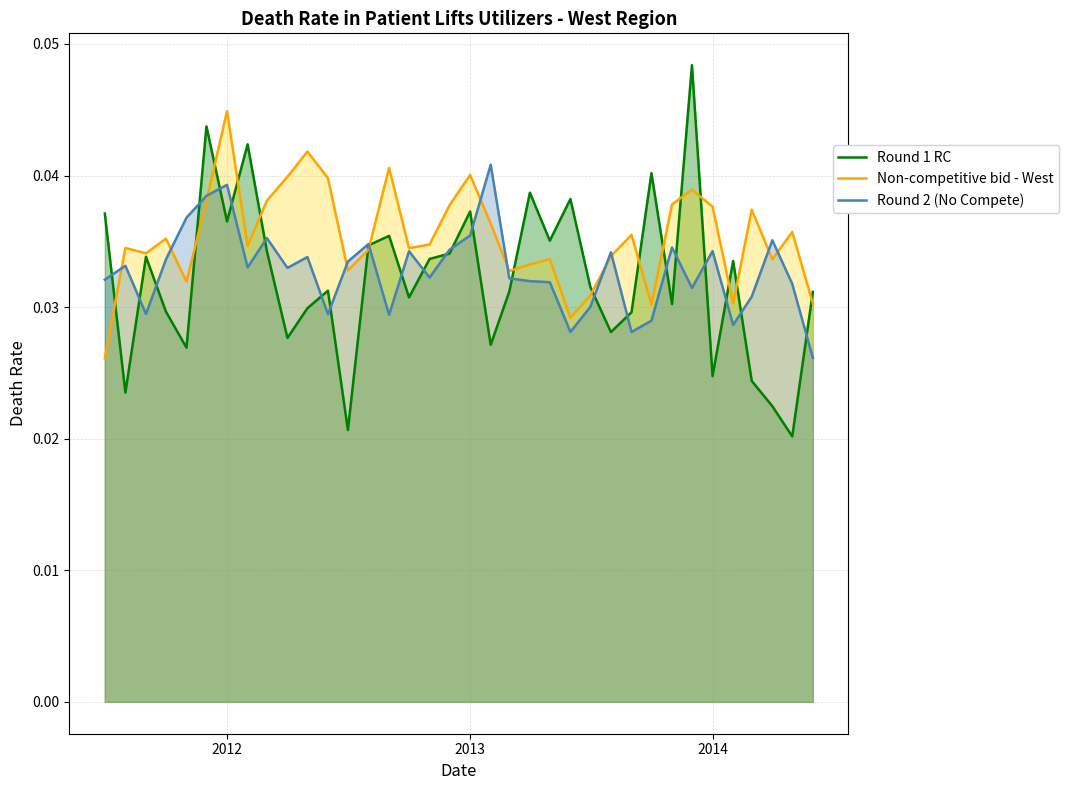

How many times do Round 1 RC and Round 2 (No Compete) cross each other?

24